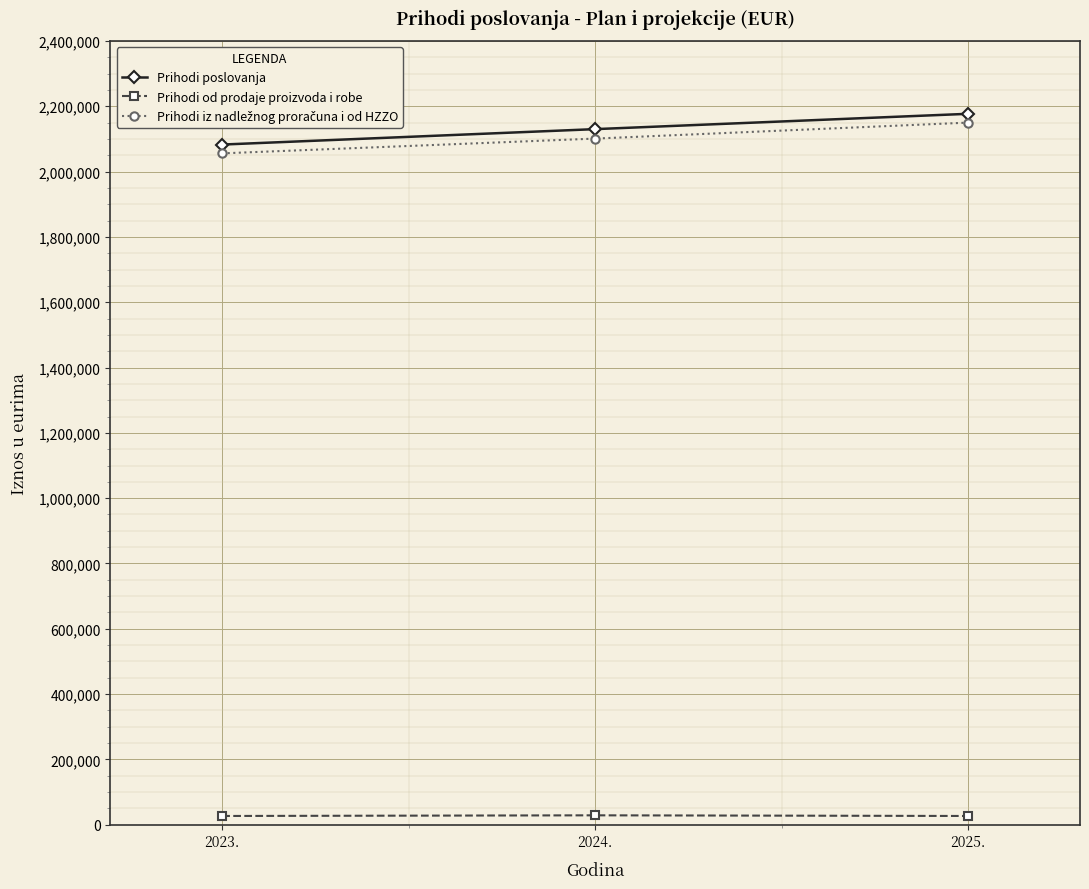

How many lines are shown in the chart?

3